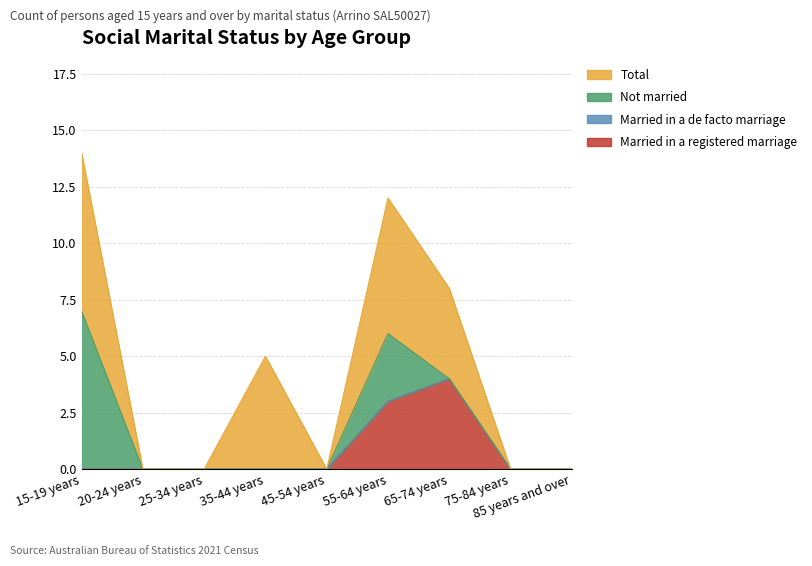

At how many categories does at least one series exceed 0?

4